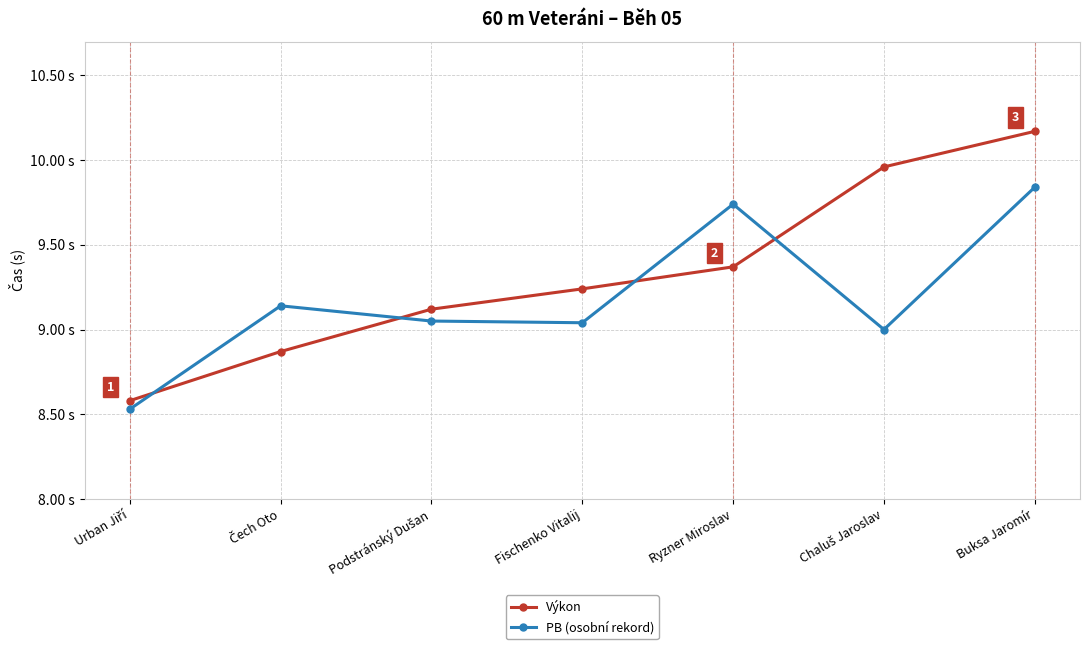

True or false: PB (osobní rekord) has more than 2 interior local peaks.

False